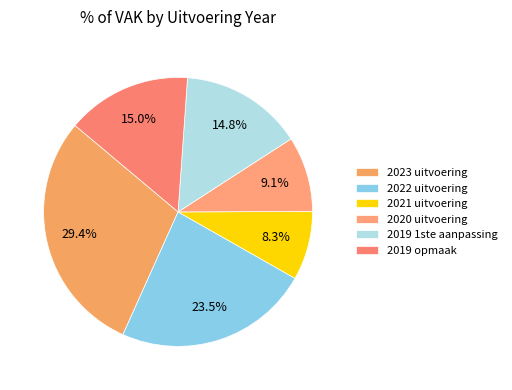

What is the ratio of the value at 2019 opmaak to the value at 2019 1ste aanpassing?

1.0